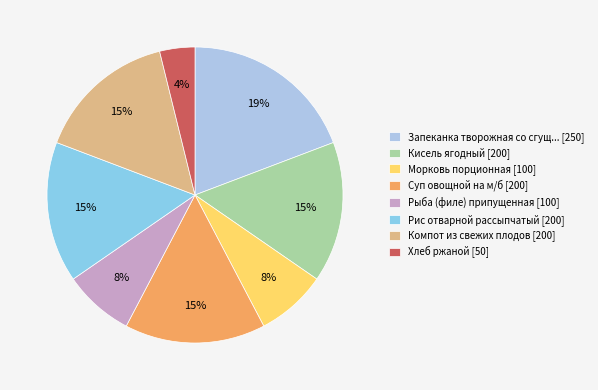

Count the number of slices in the pie.

8